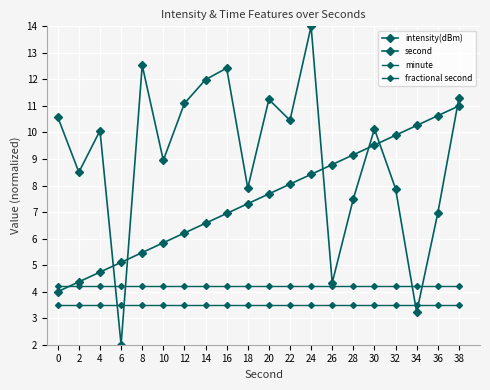

Where is second nearest to the value 7?

16